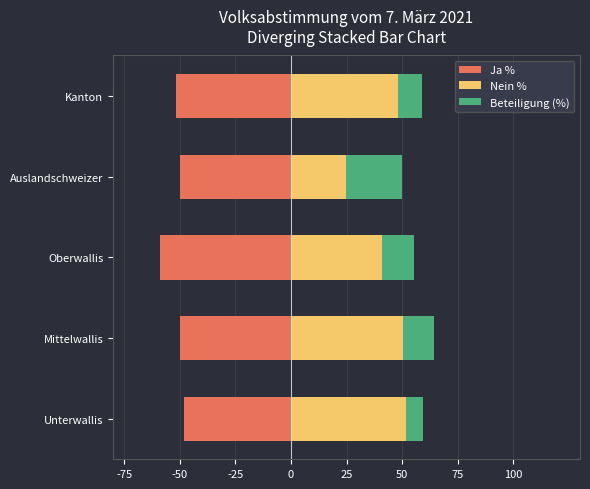

What are all the series names shown in the legend?

Ja %, Nein %, Beteiligung (%)